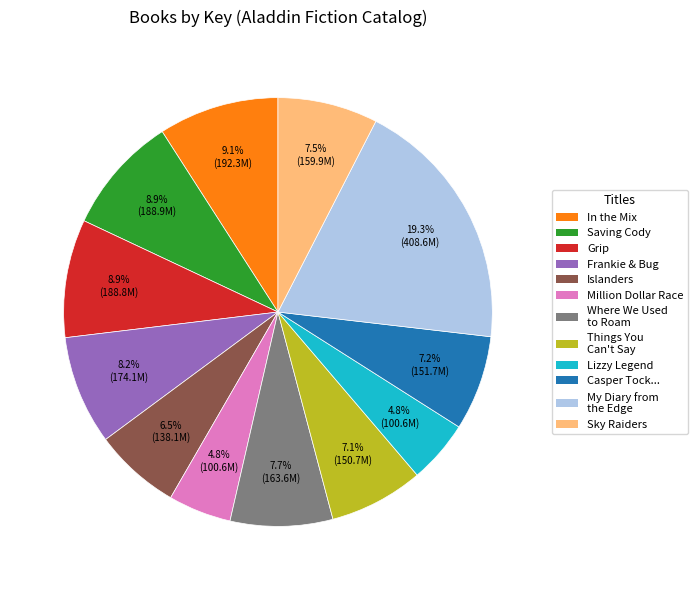

Does Islanders represent more than half of the total?

No